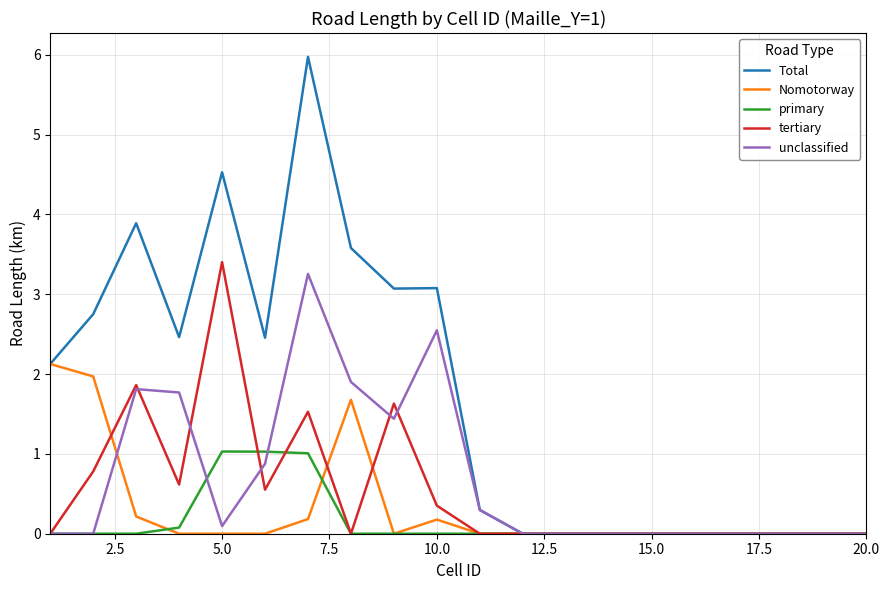

Which series has the largest total across all categories?

Total